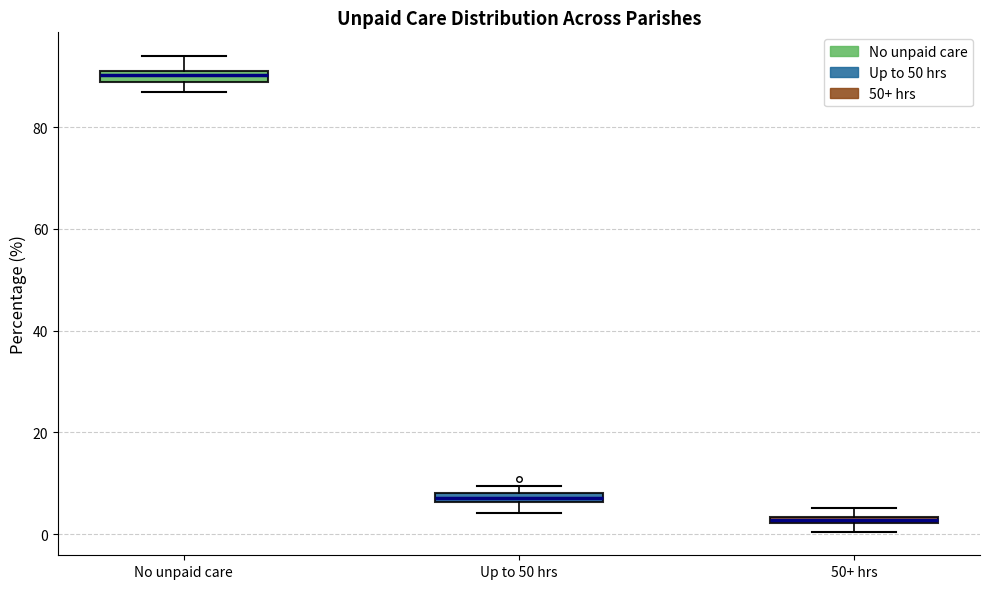

Where does the lower whisker of the box for No unpaid care end on the y-axis? The values are not printed on the chart, so give them approximately, as read against the axis.

86